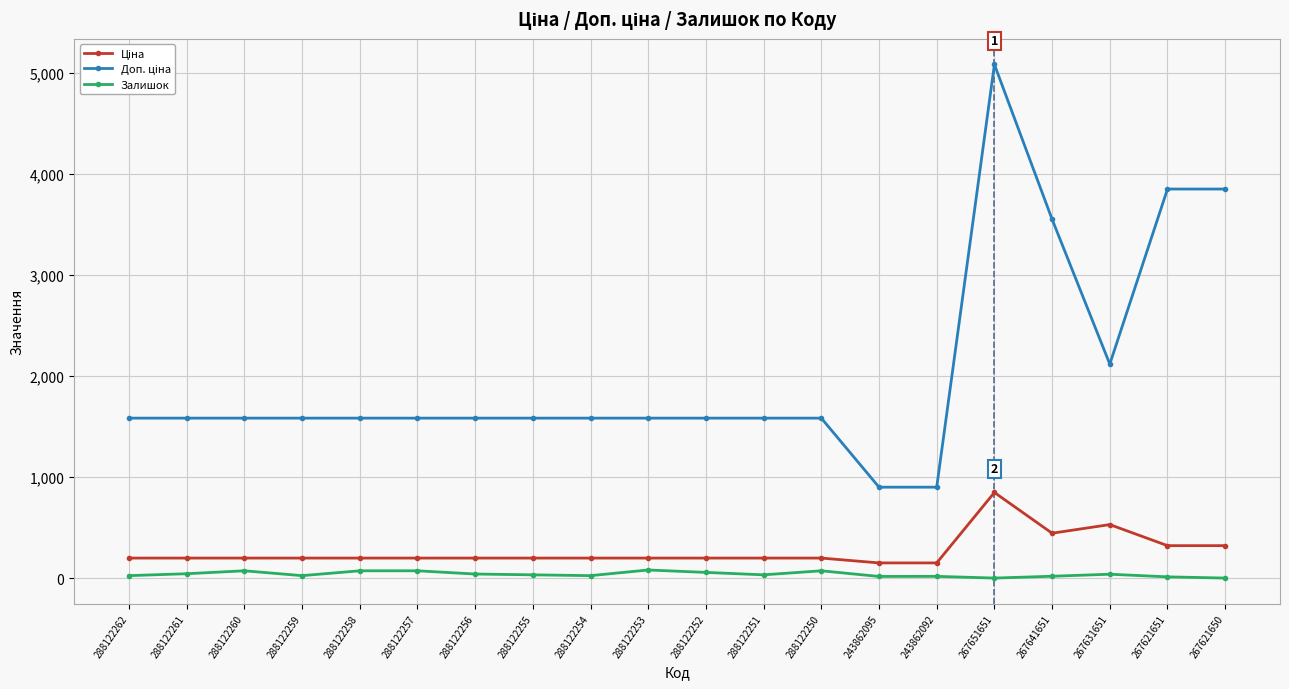

At how many categories does at least one series exceed 3471?

4